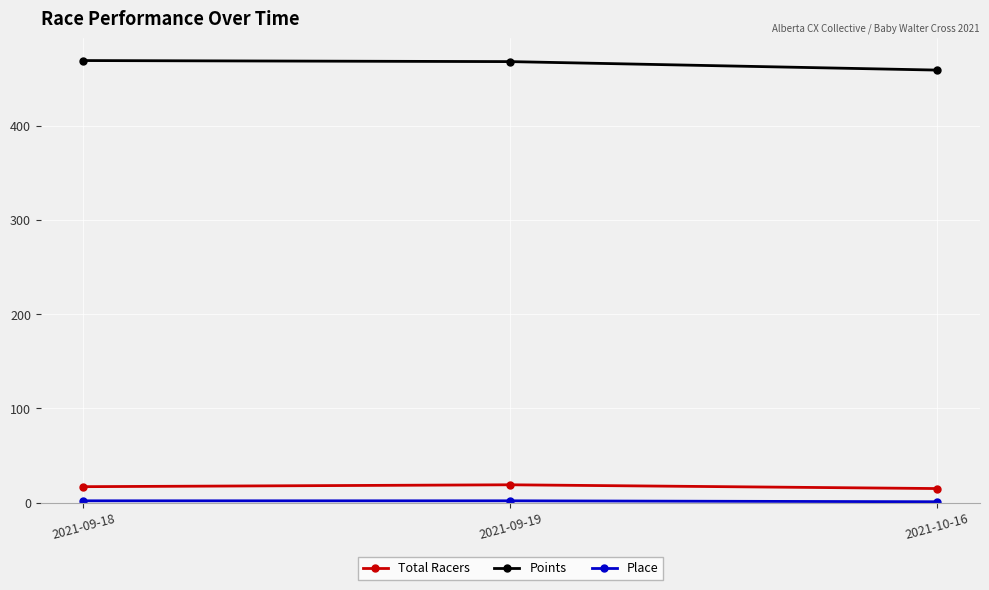

What is the maximum value for Total Racers?

19.0